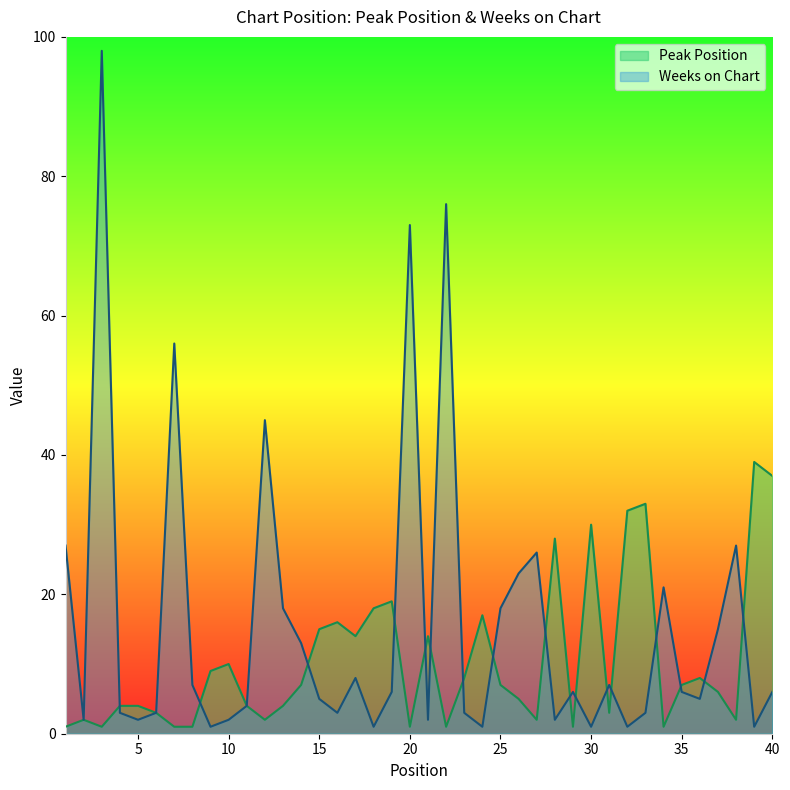

Between which two adjacent categories do Peak Position and Weeks on Chart first intersect?

3 and 4